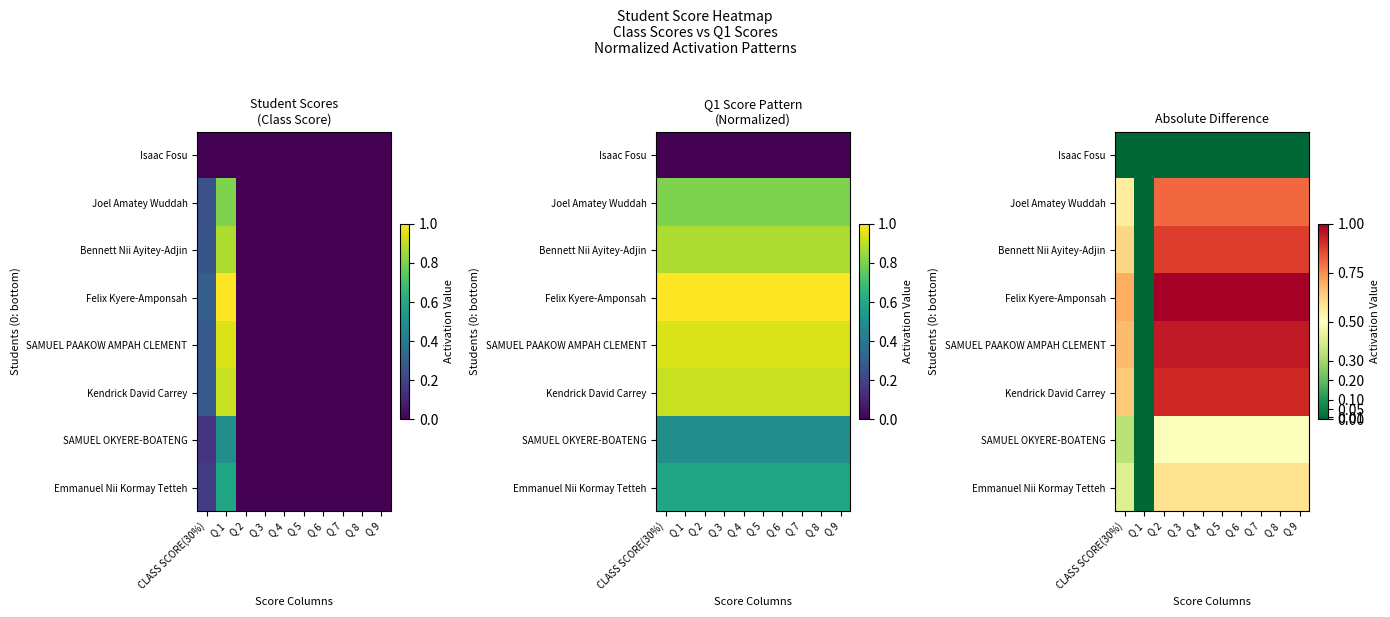

The value of Emmanuel Nii Kormay Tetteh at Q 7 is 0.6. True or false?

True